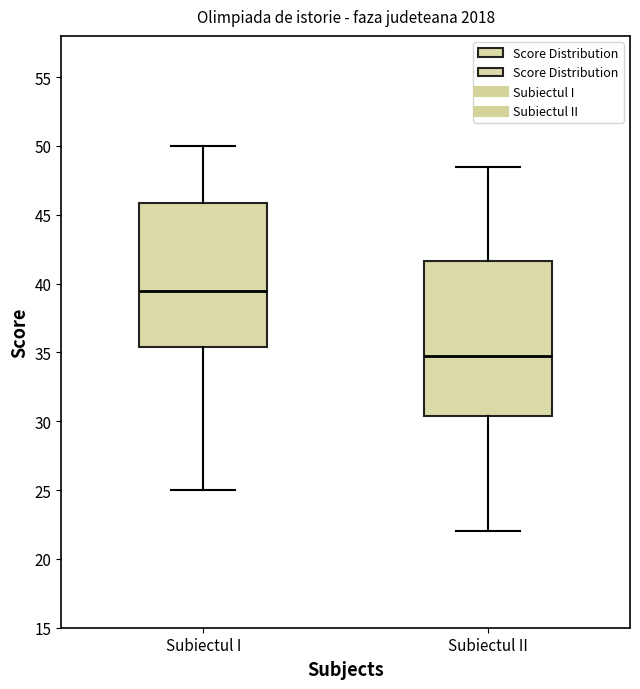

Which box's median line is the highest?

Subiectul I